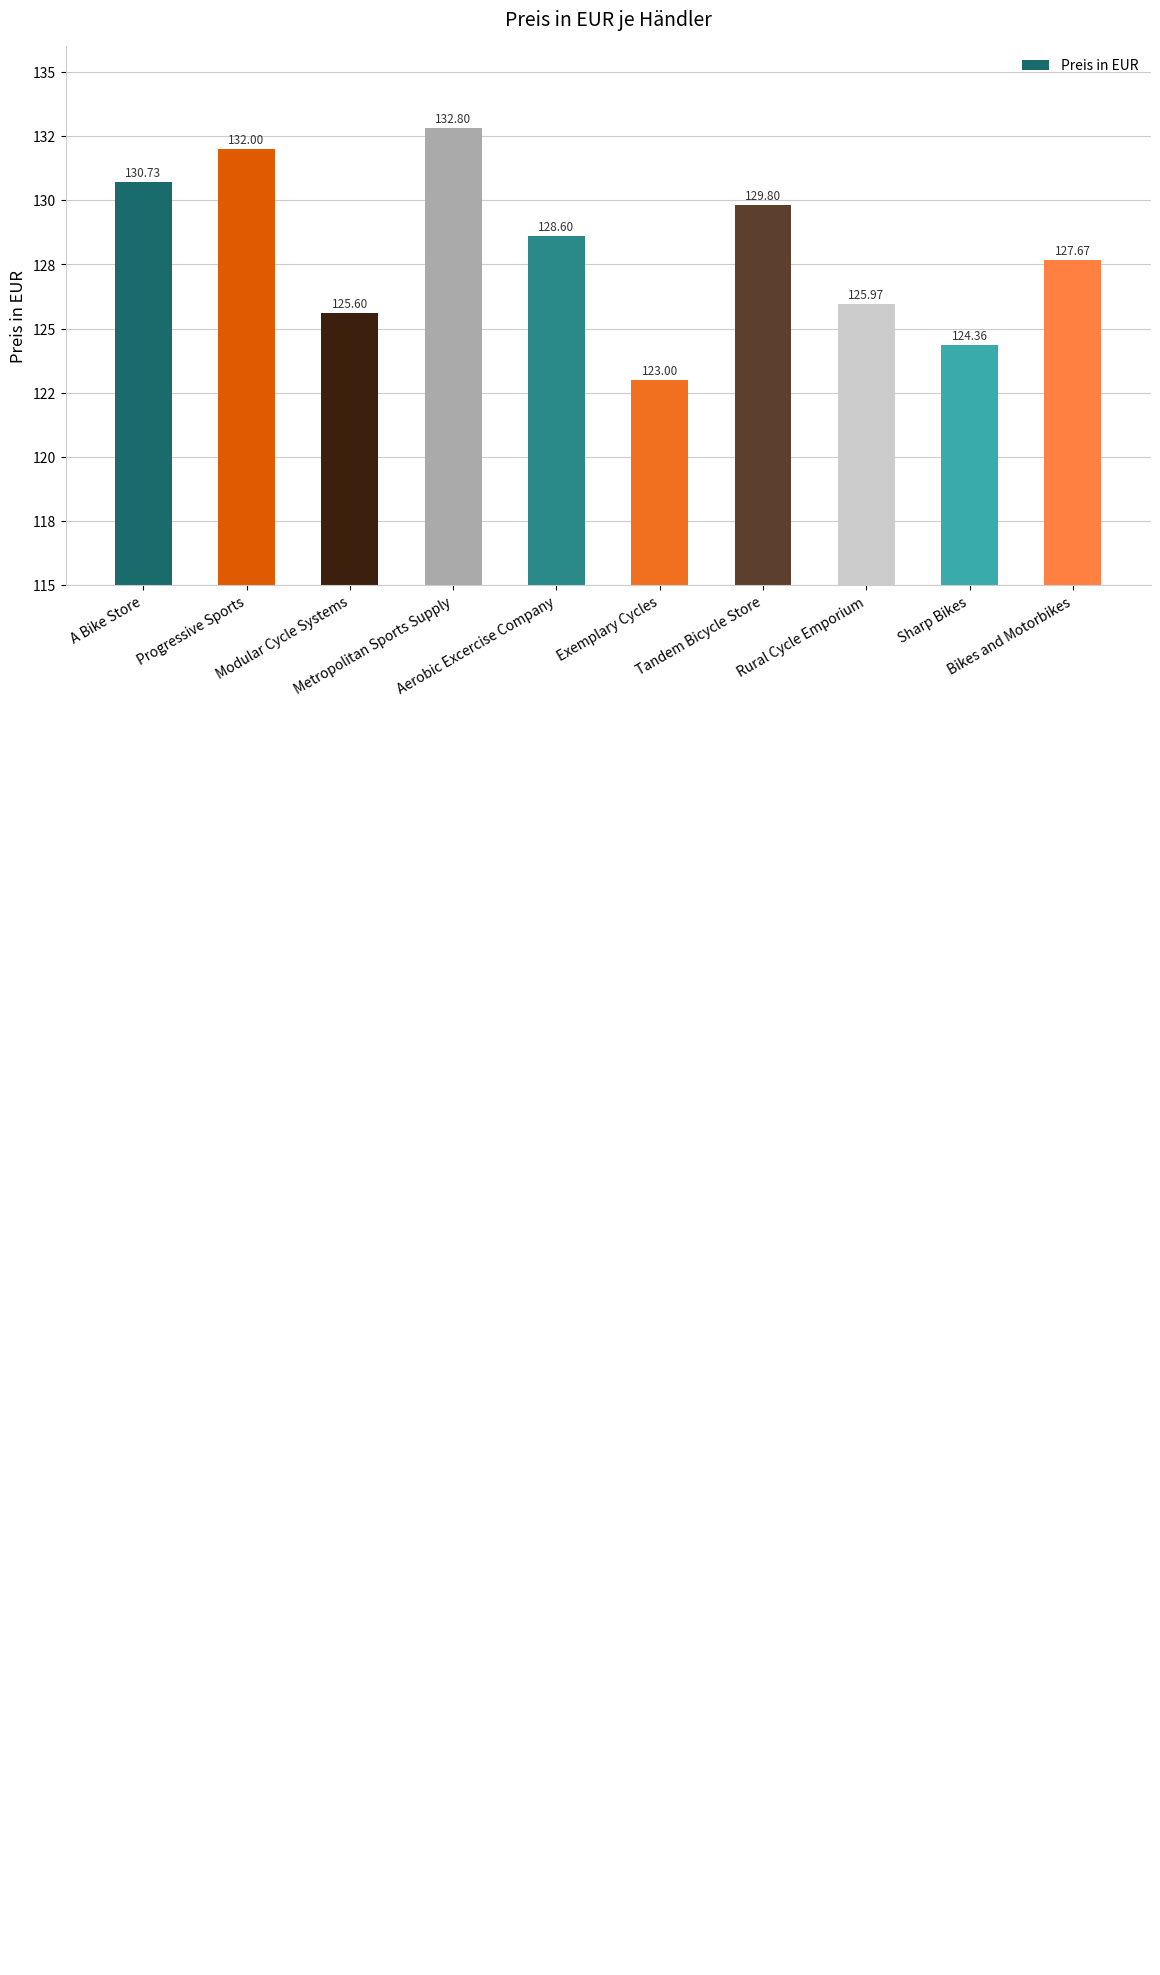

Which category has the lowest value across all series?

Exemplary Cycles